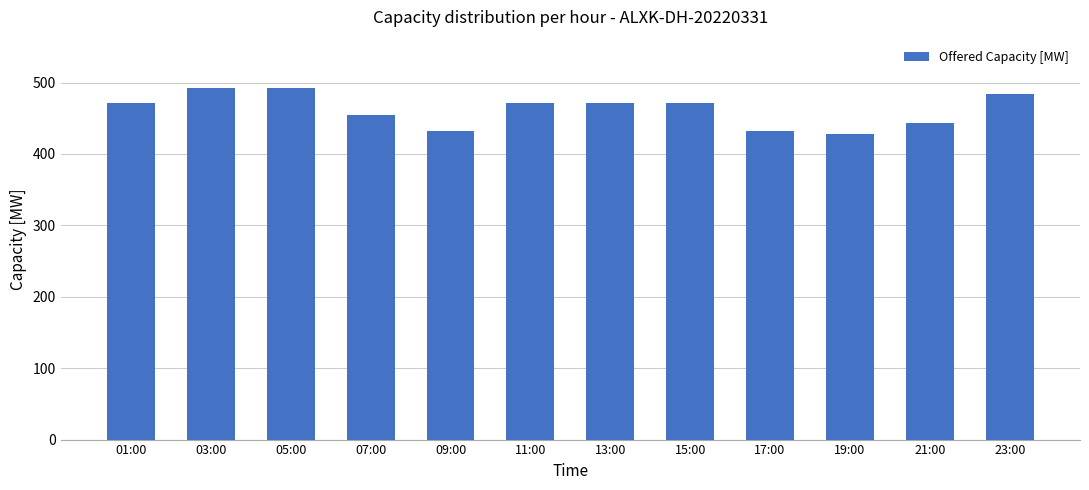

What is the maximum value shown in the chart?

492